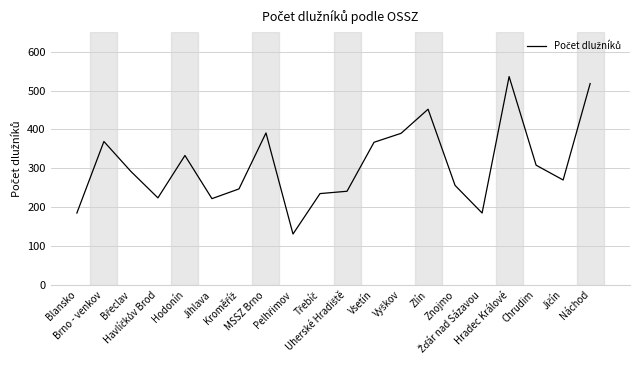

Where does the data first go above 292?

Brno - venkov